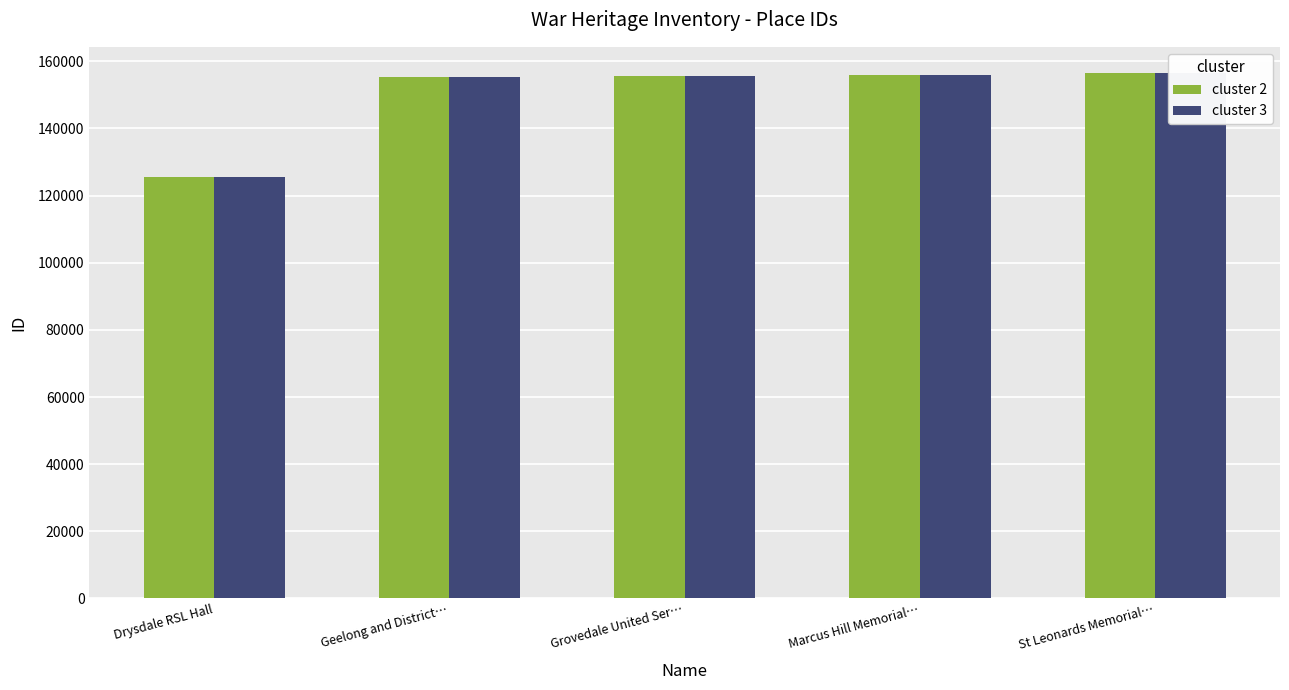

What is the total value across all series at St Leonards Memorial…?

312970